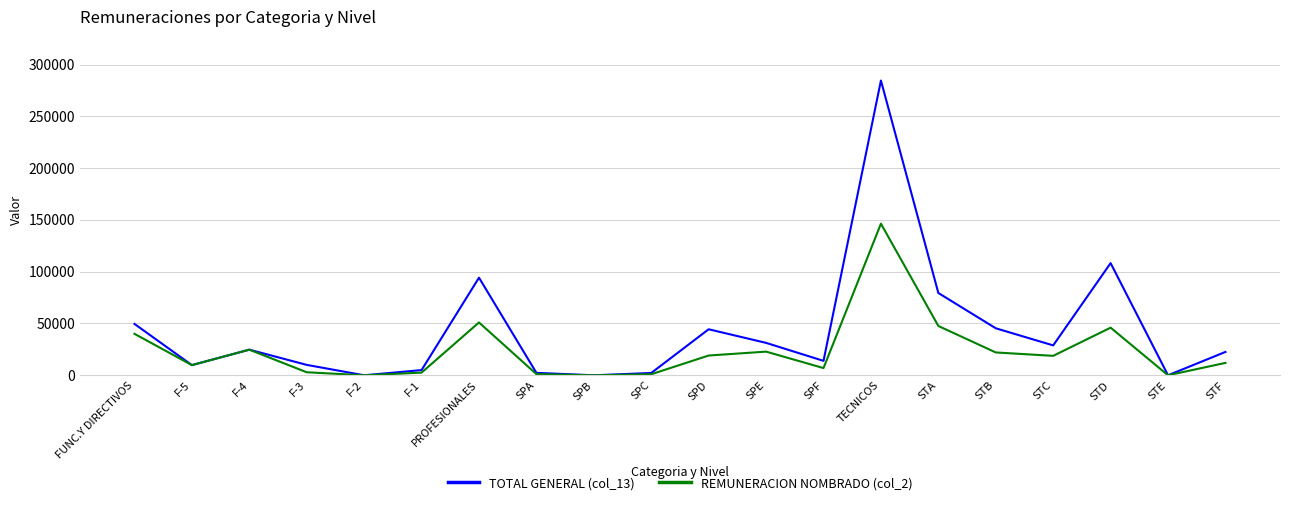

Is it true that REMUNERACION NOMBRADO (col_2) equals -44144.9 at STE?

False